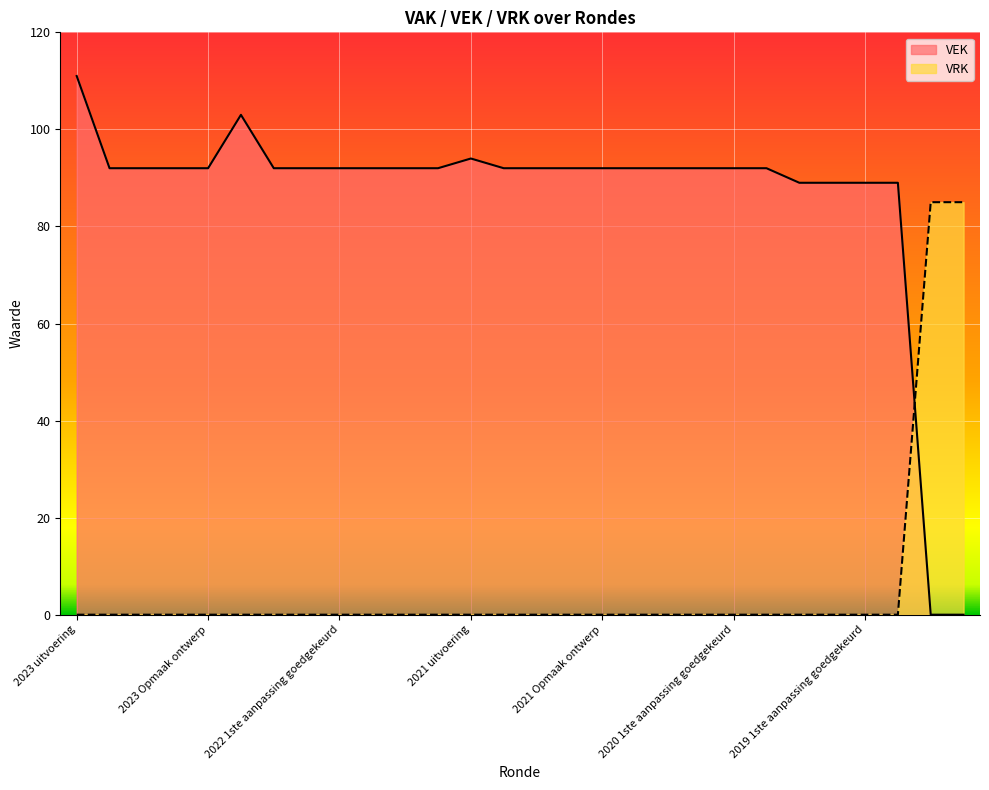

What position from the left is 2021 Opmaak goedgekeurd?

16